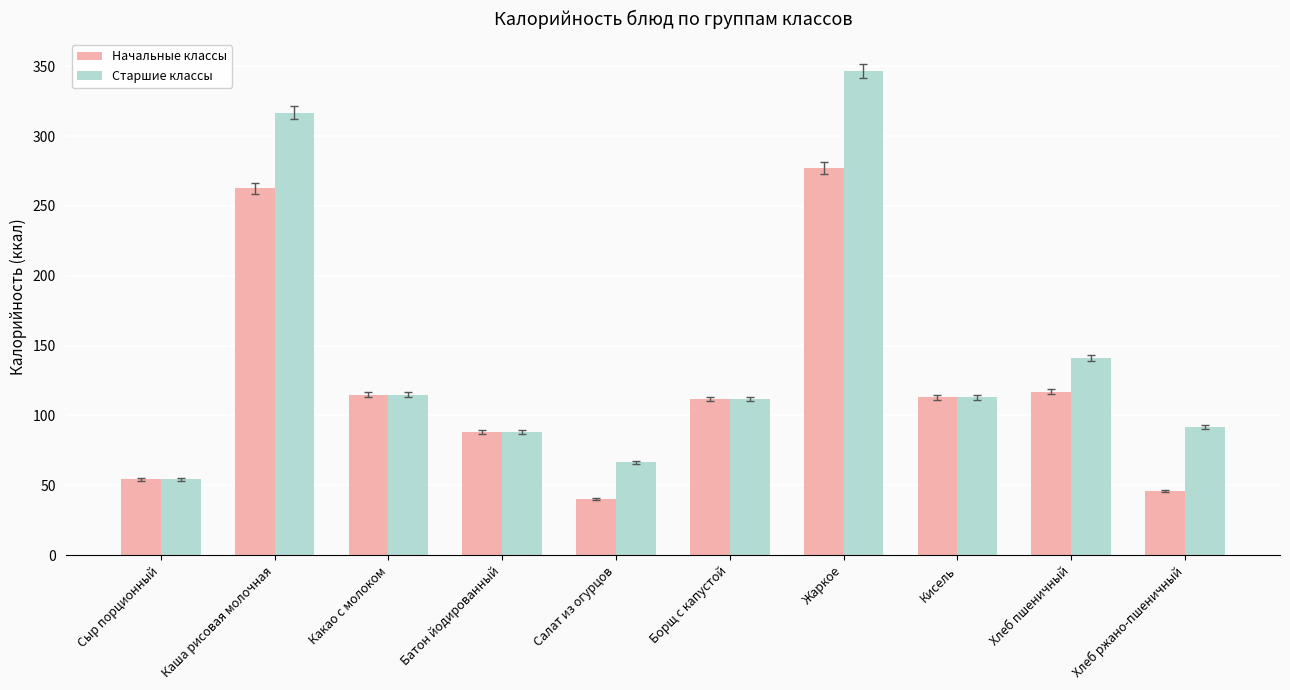

Which series has the widest spread of values?

Старшие классы